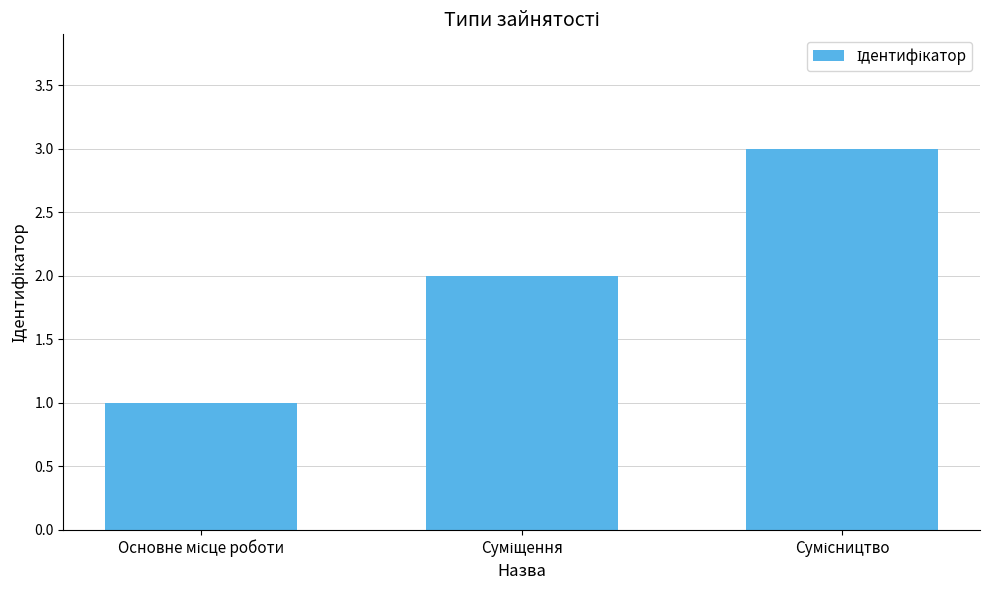

What is the sum of all values?

6